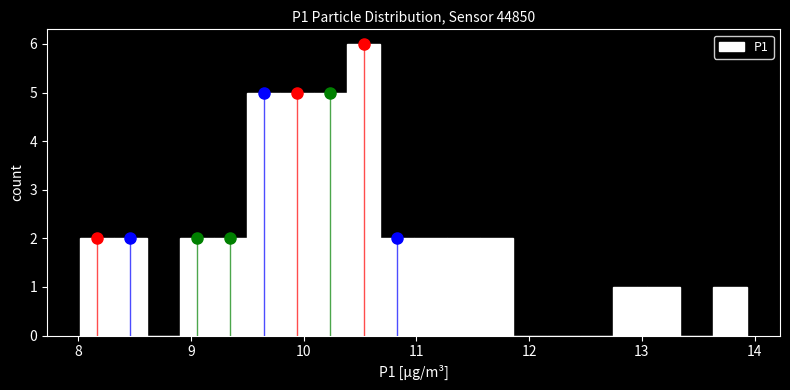

Around what value on the x-axis is the tallest bar? Give the approximate position of its centre, as read against the axis.

10.5